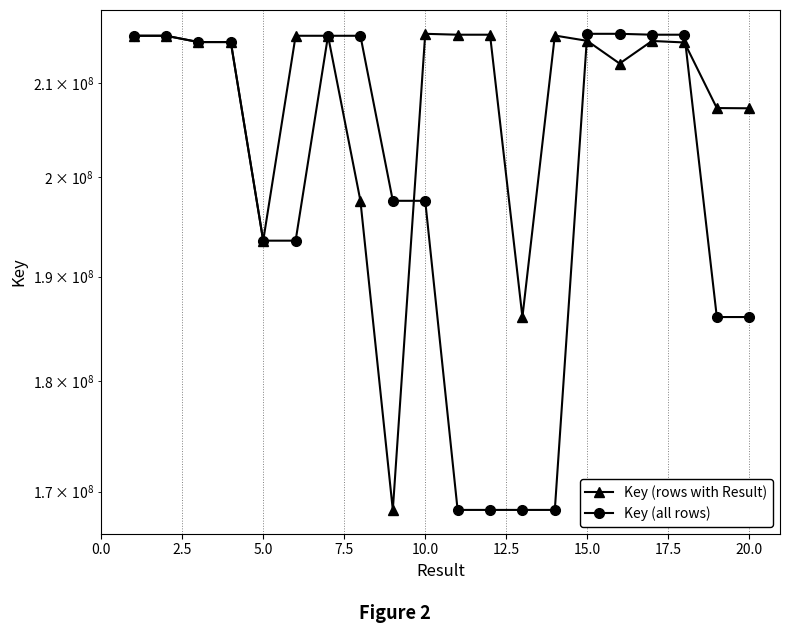

What is the spread (max minus min) of values at 17.5?

17597718